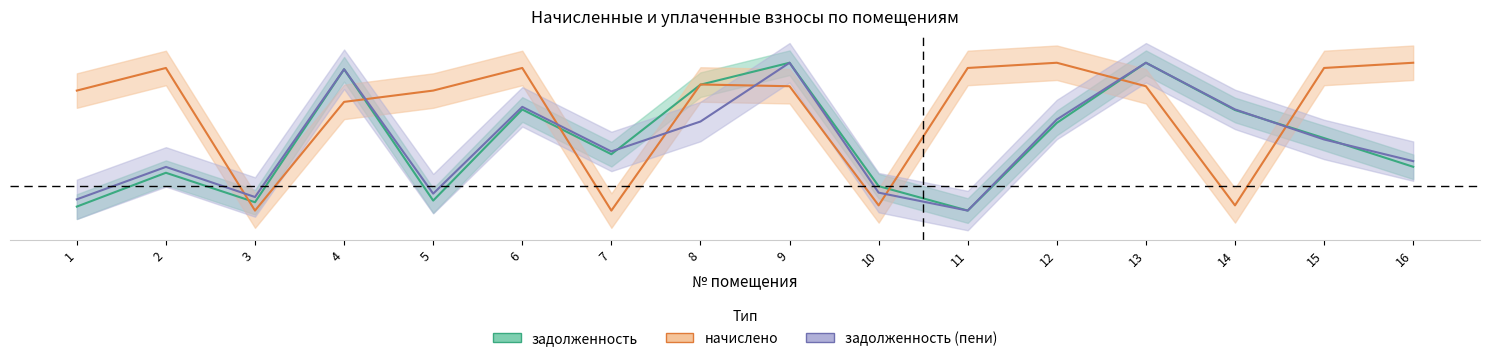

Is it true that начислено equals 0.2 at 2?

True